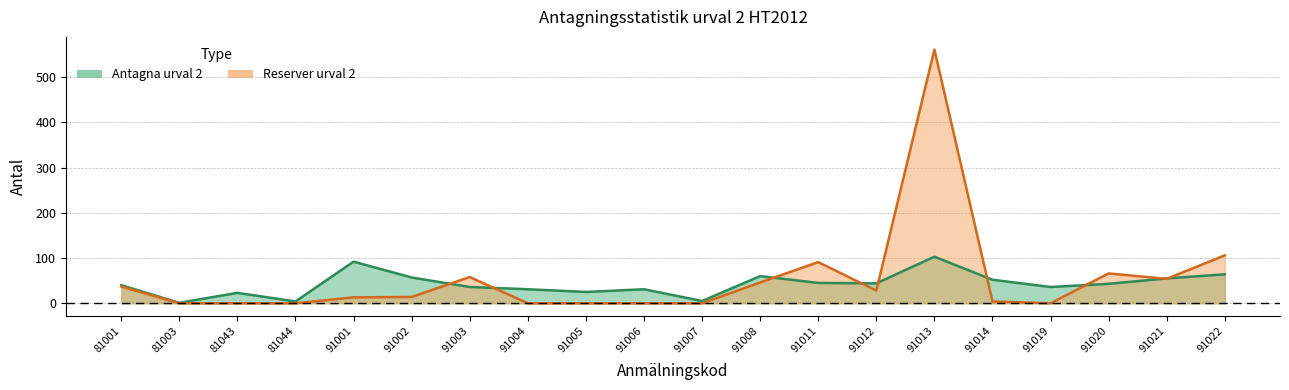

Which series changed the most between 91013 and 91021?

Reserver urval 2